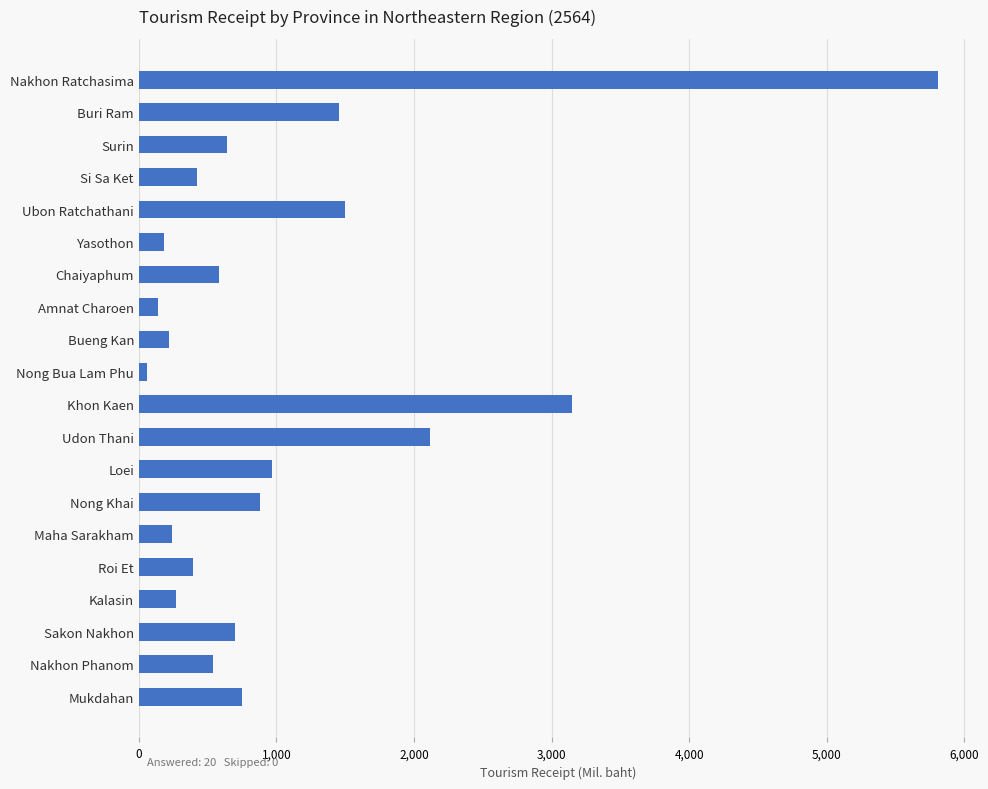

What is the value of the 4th bar from the top?

423.9